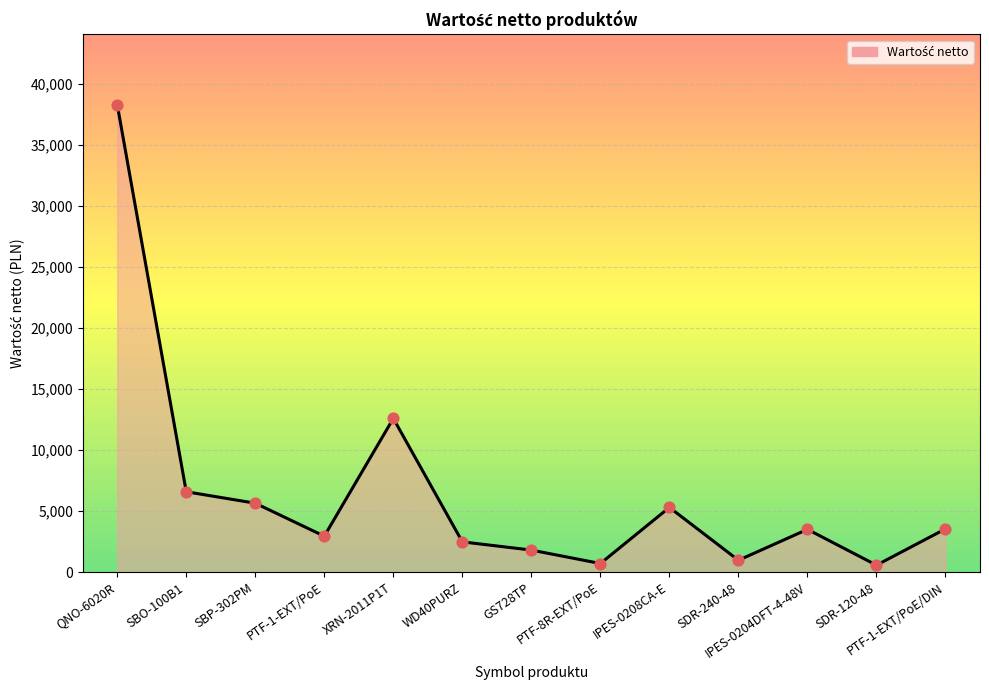

What is the change in value from XRN-2011P1T to SDR-120-48?

-12036.0